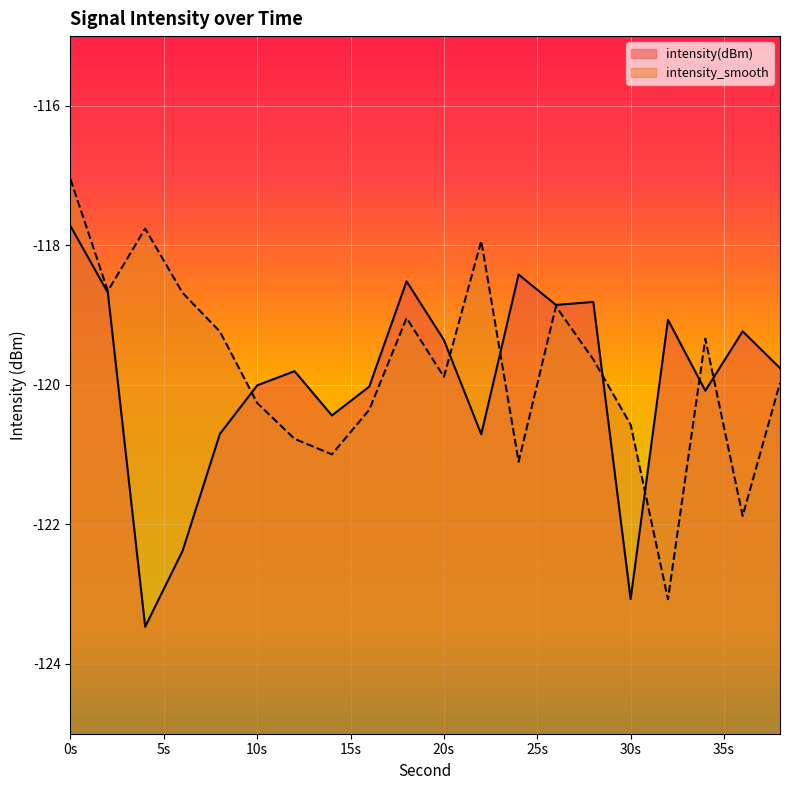

What is the difference between the highest and lowest values at 20s?

0.5